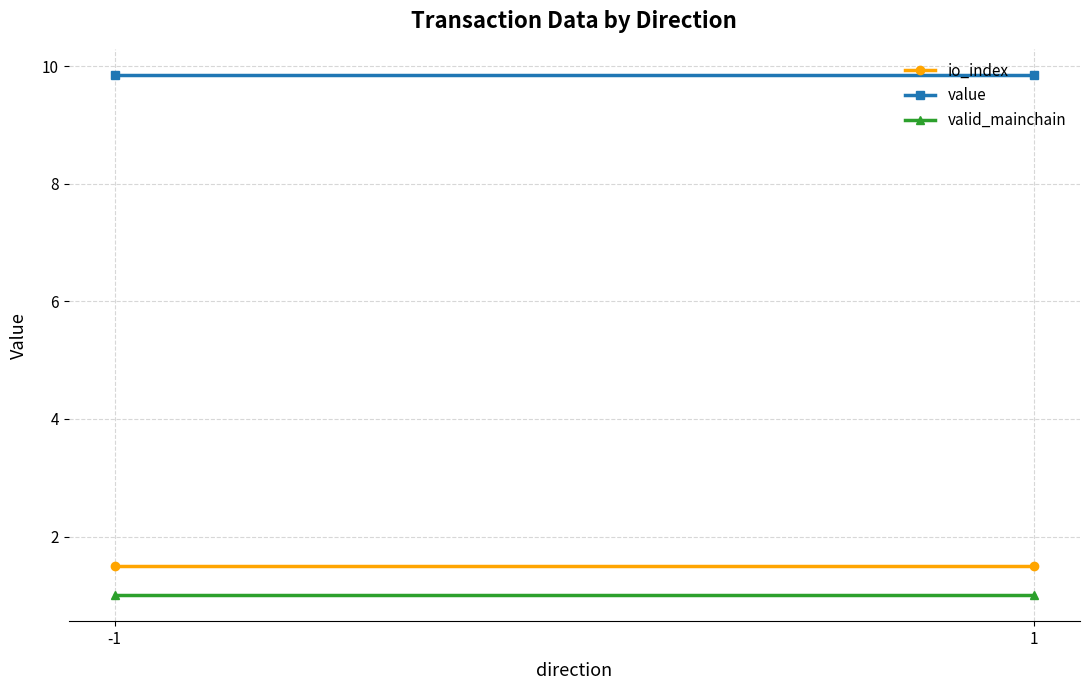

Between -1 and 1, which is larger?

-1